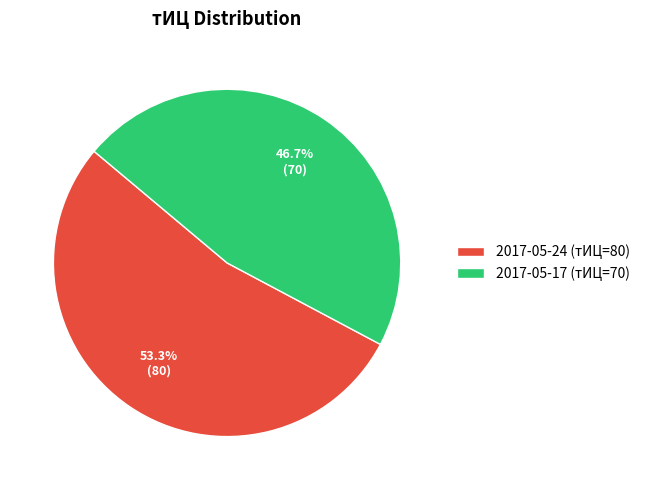

Between 2017-05-17 (тИЦ=70) and 2017-05-24 (тИЦ=80), which is larger?

2017-05-24 (тИЦ=80)